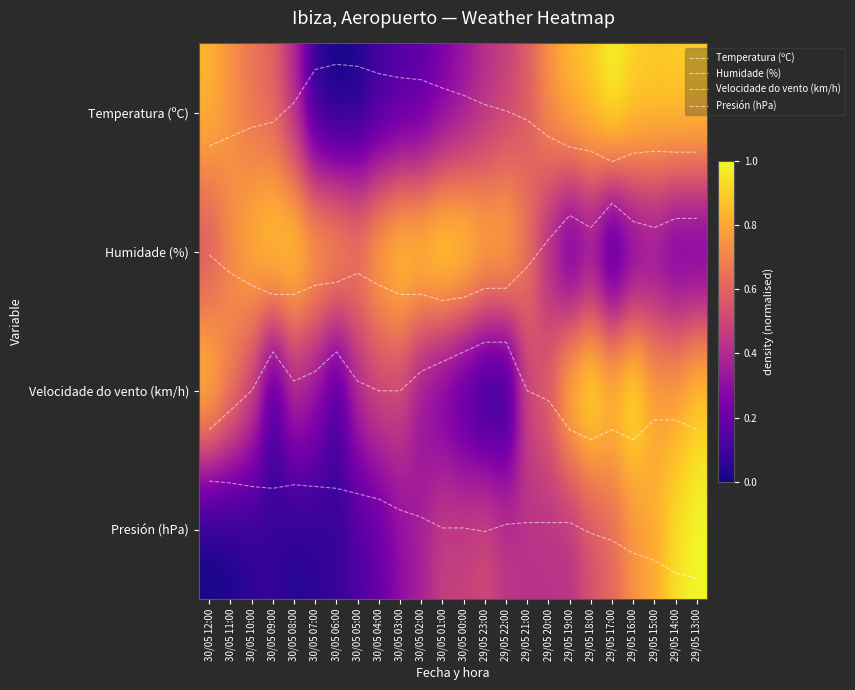

What is the total value across all series at 30/05 02:00?

7.6